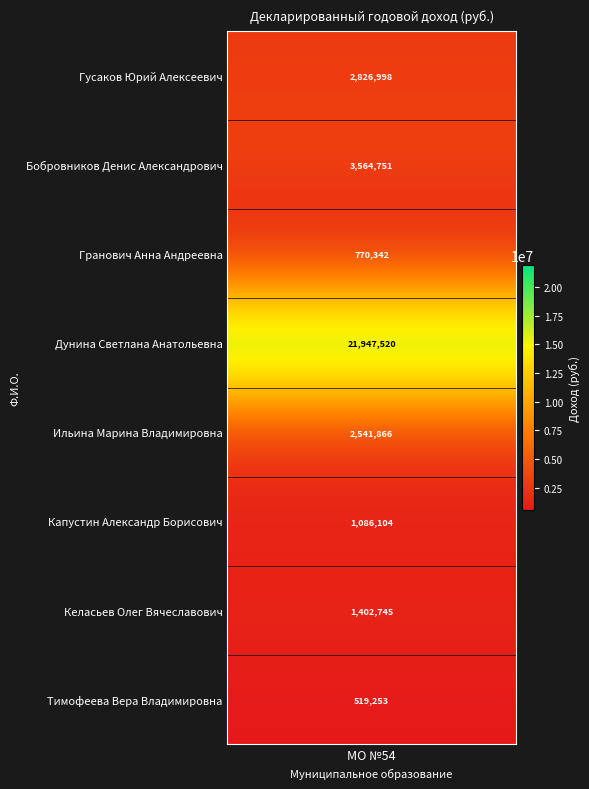

At which label is the value closest to 11233386?

Бобровников Денис Александрович